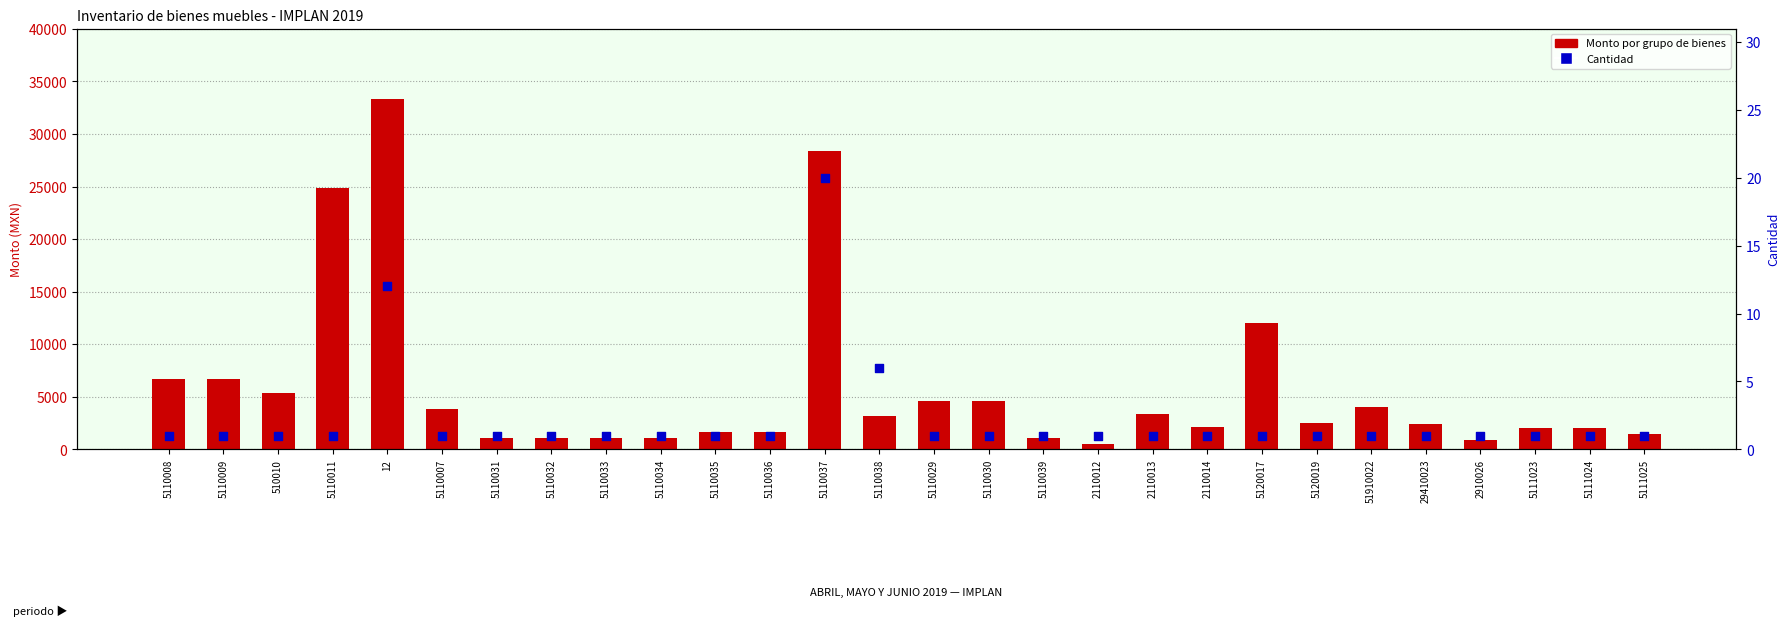

What are all the series names shown in the legend?

Monto por grupo de bienes, Cantidad